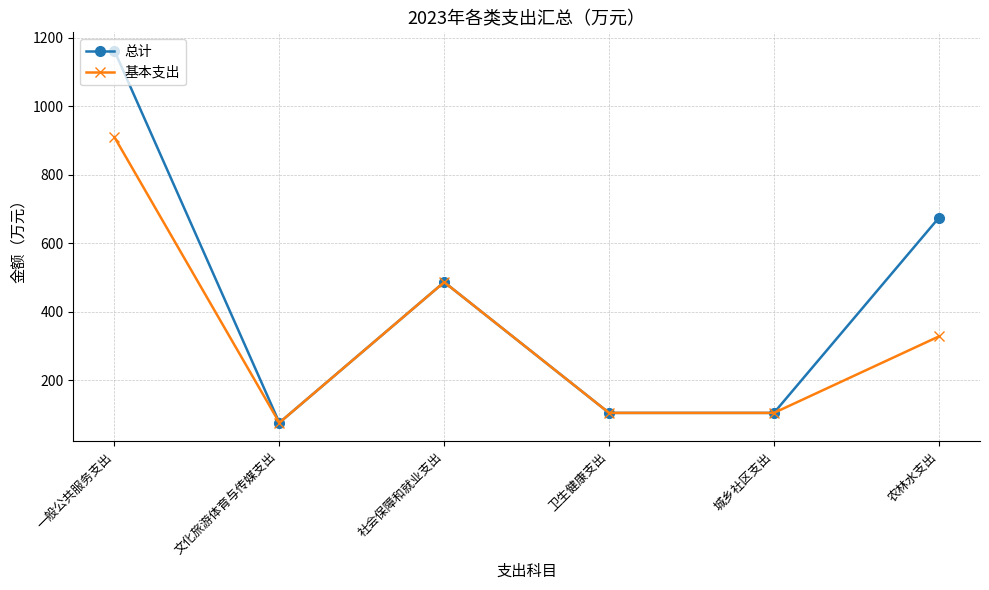

Does the chart display data point markers on the line(s)?

Yes